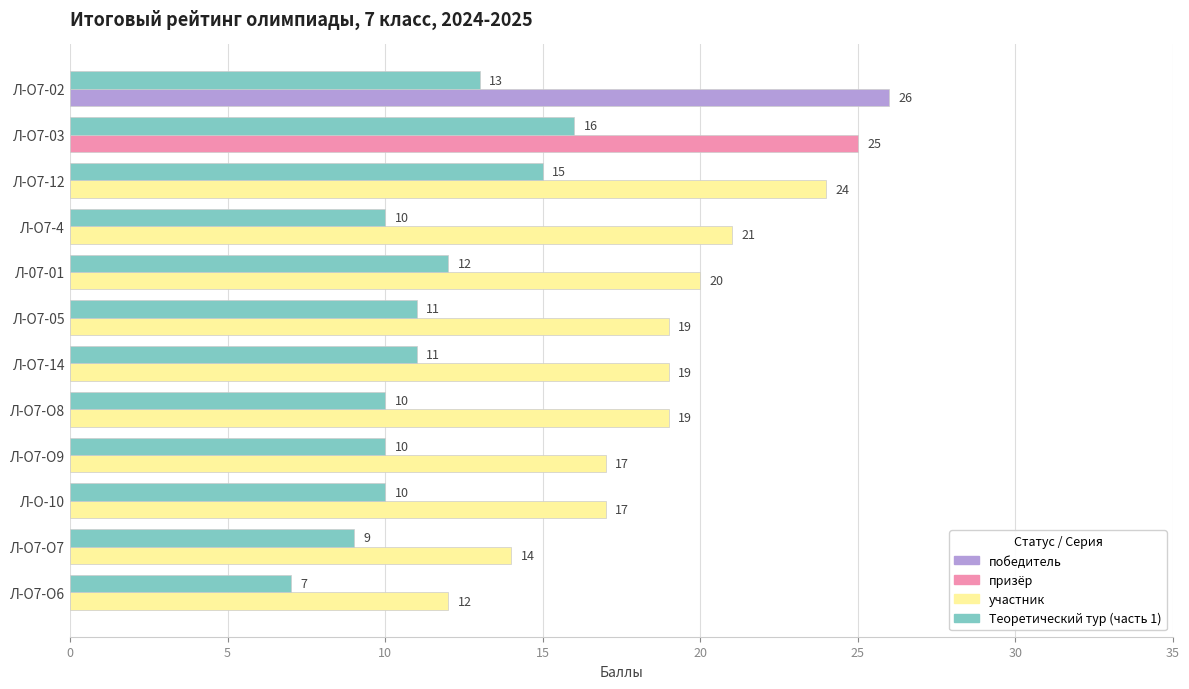

What is the spread (max minus min) of values at Л-О7-О9?

7